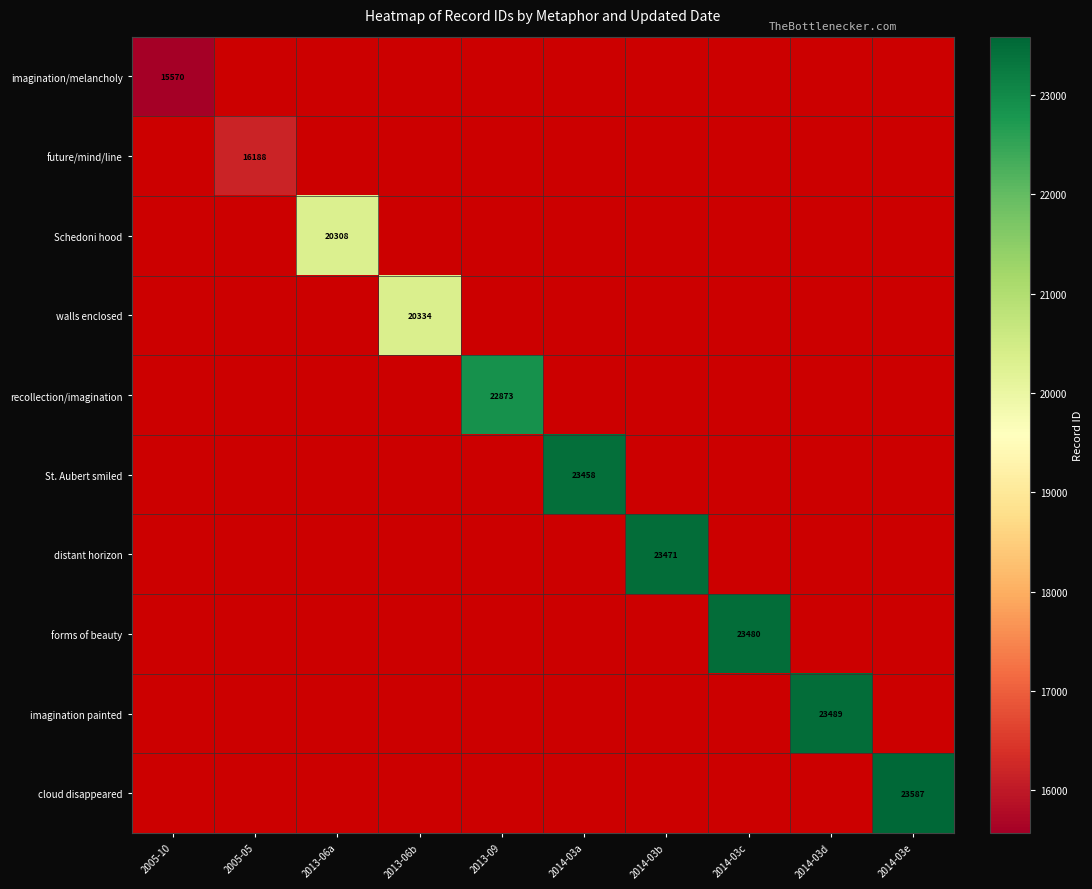

Is it true that Schedoni hood equals 4463 at 2013-06a?

False